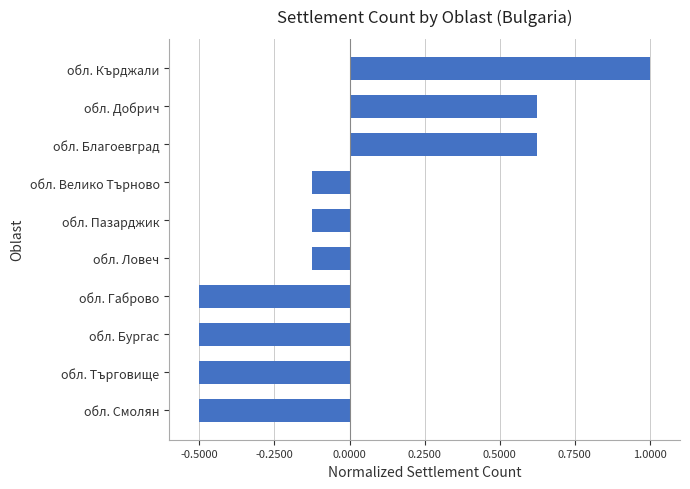

The value at обл. Ловеч is -0.0. True or false?

False